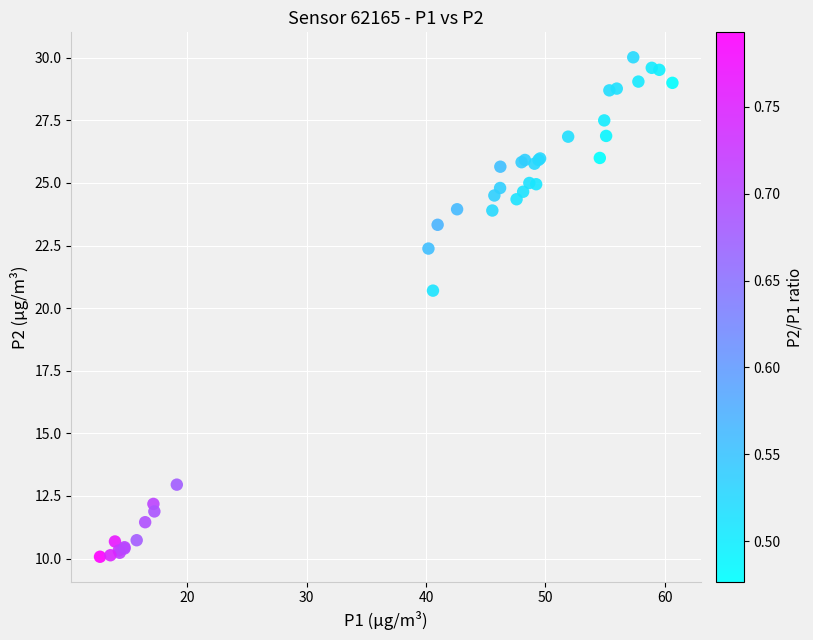

What Y value in the scatter plot is closest to 20?

20.7